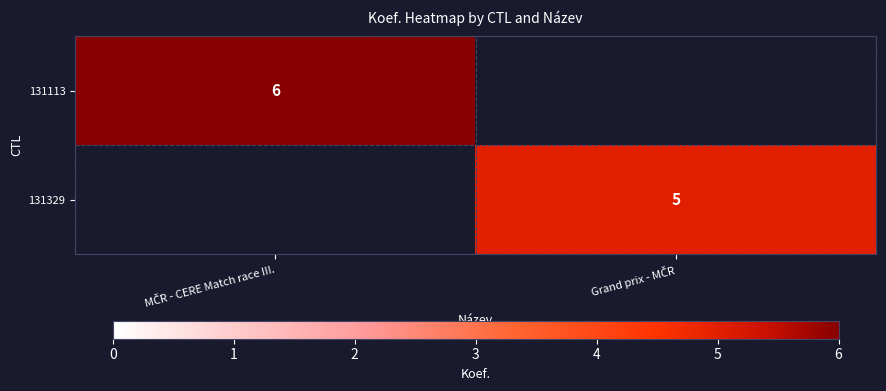

What is the difference between the highest and lowest values at MČR - CERE Match race III.?

6